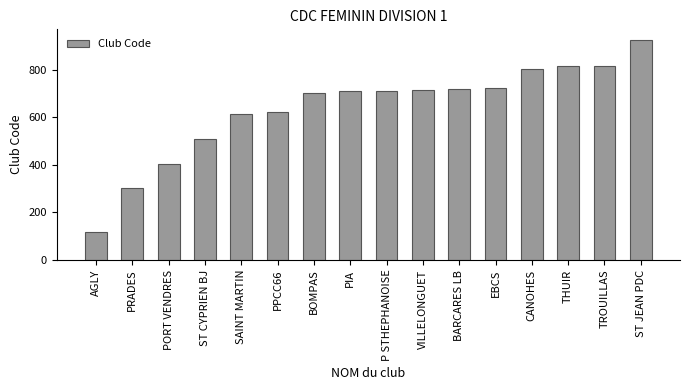

What is the smallest value displayed?

117